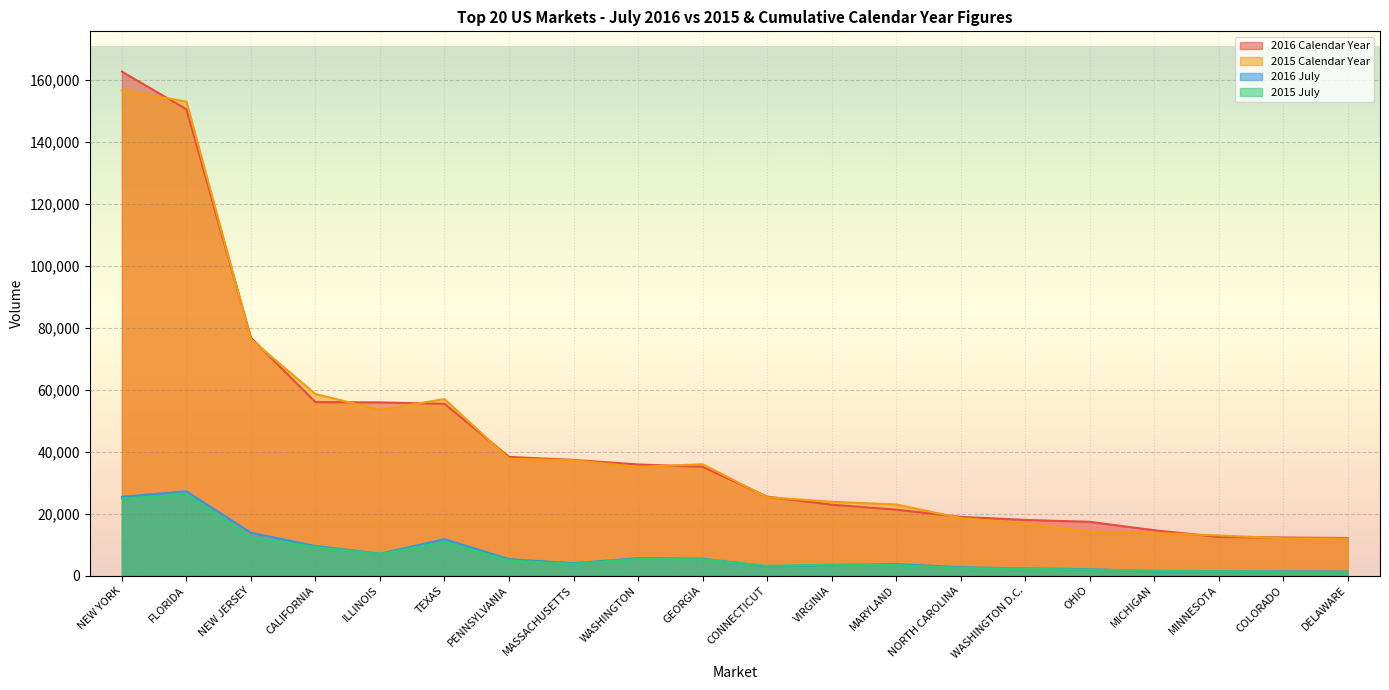

Where do 2016 July and 2015 July first cross each other?

GEORGIA and CONNECTICUT